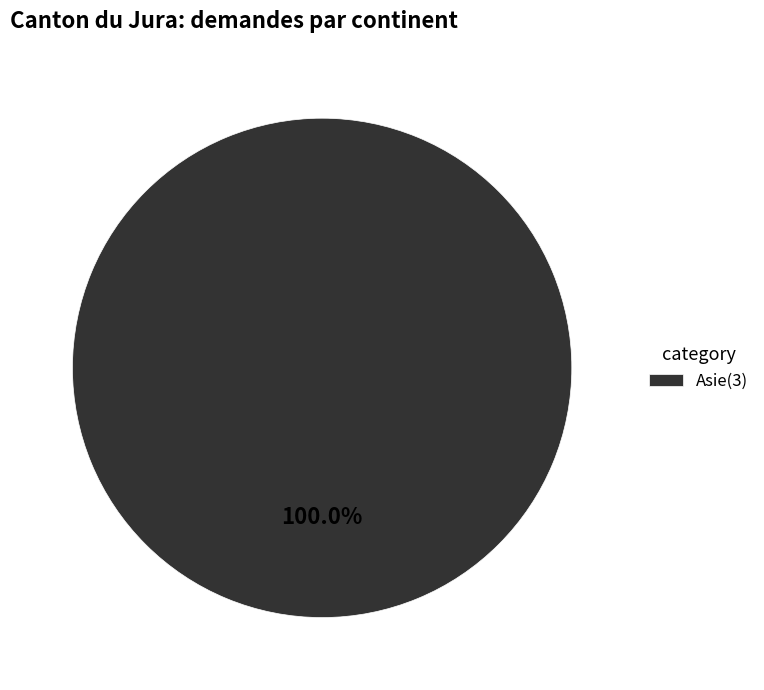

Rank the categories by value from highest to lowest.

Asie(3)